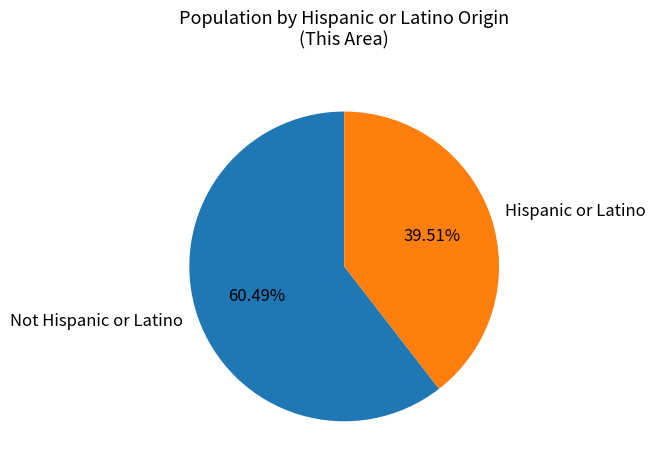

What percentage is the Not Hispanic or Latino slice, to the nearest percent?

60%